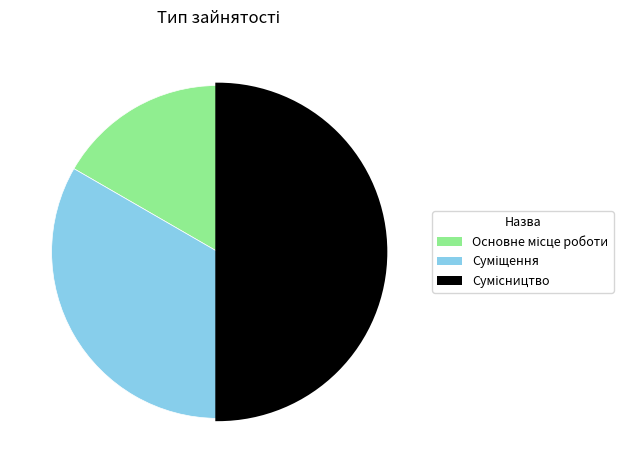

The Основне місце роботи slice represents 6% of the pie. True or false?

False